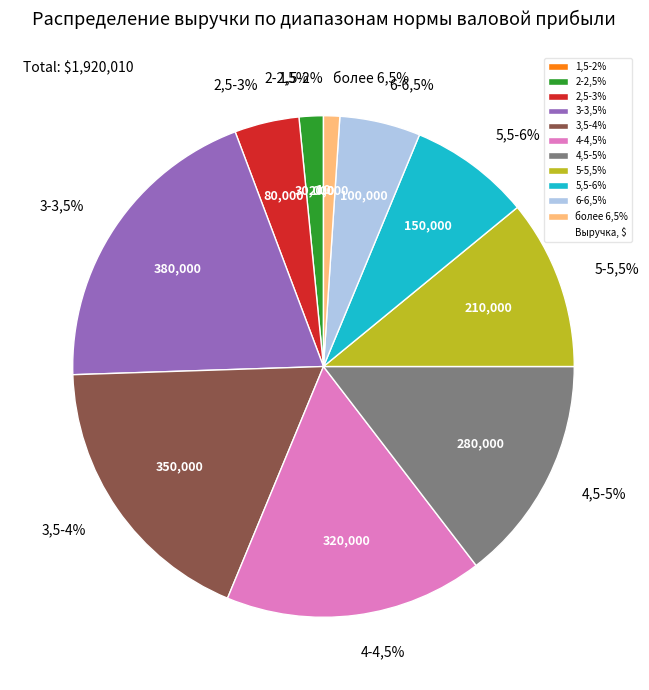

What percentage is the более 6,5% slice, to the nearest percent?

1%